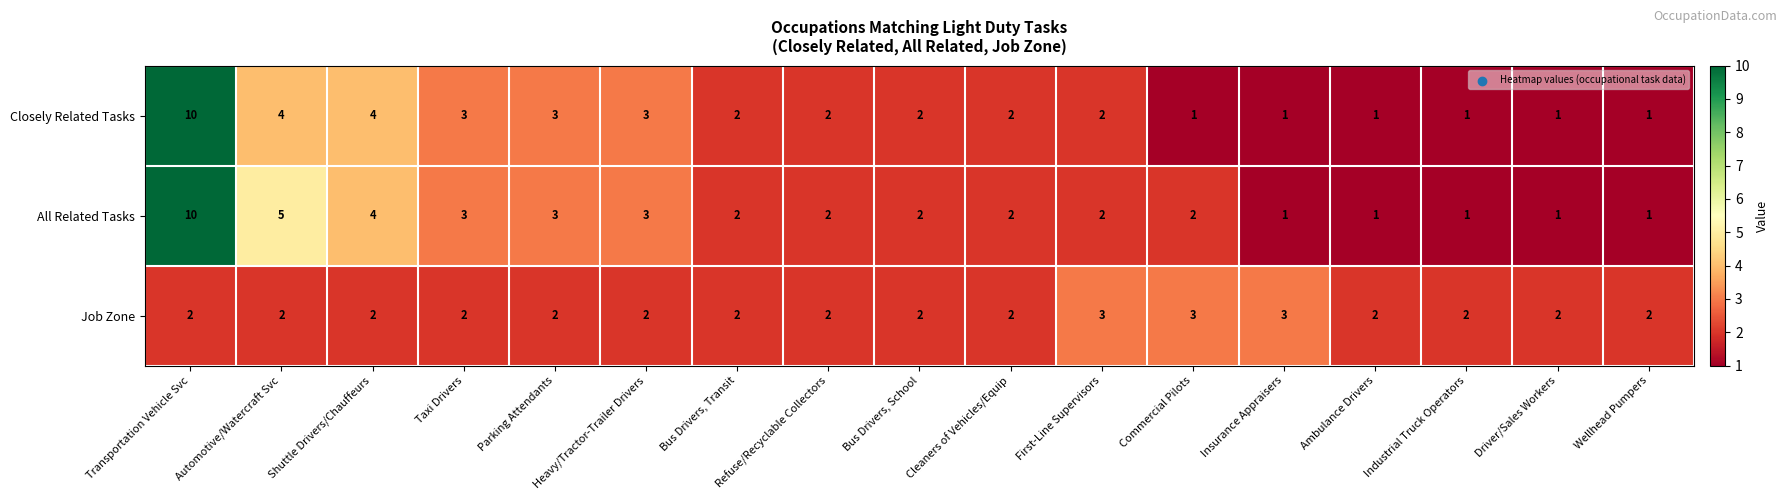

What is the difference between the maximum and minimum values in the Closely Related Tasks series?

9